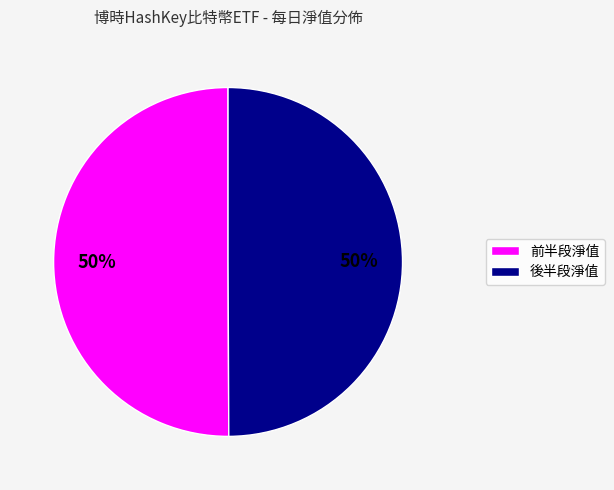

To the nearest percent, what is the average slice percentage?

50%